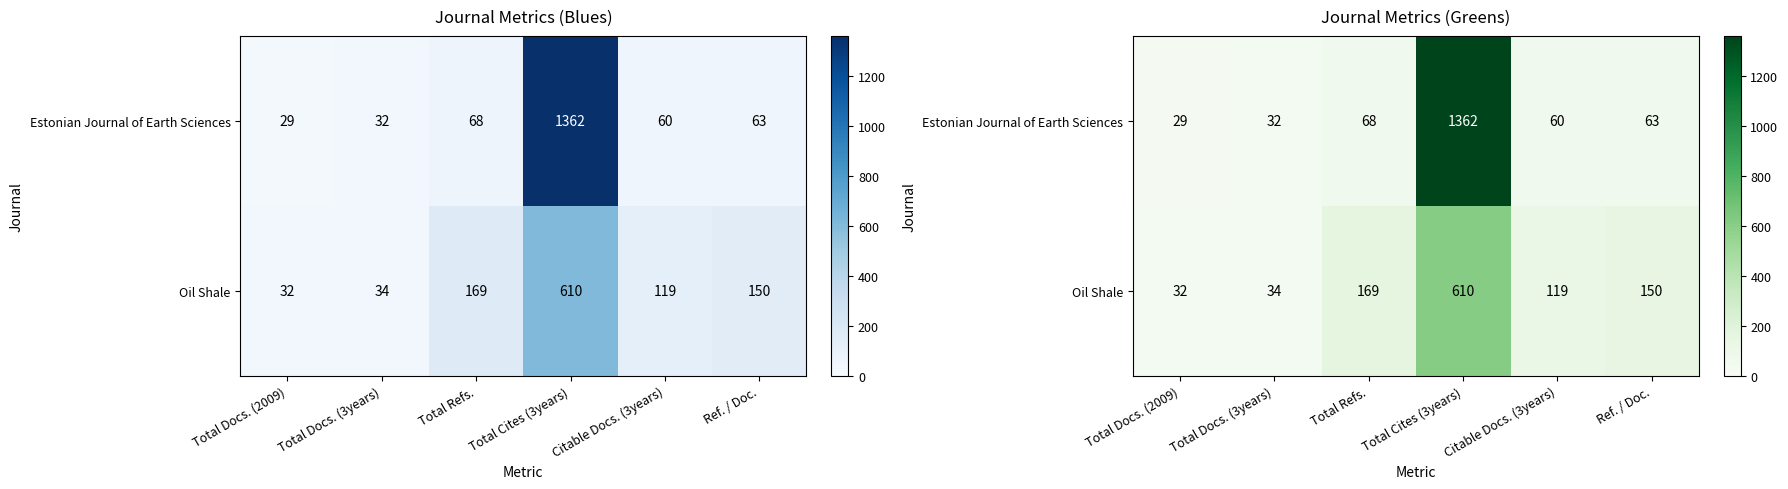

List the series in order of their peak value, highest first.

Estonian Journal of Earth Sciences, Oil Shale